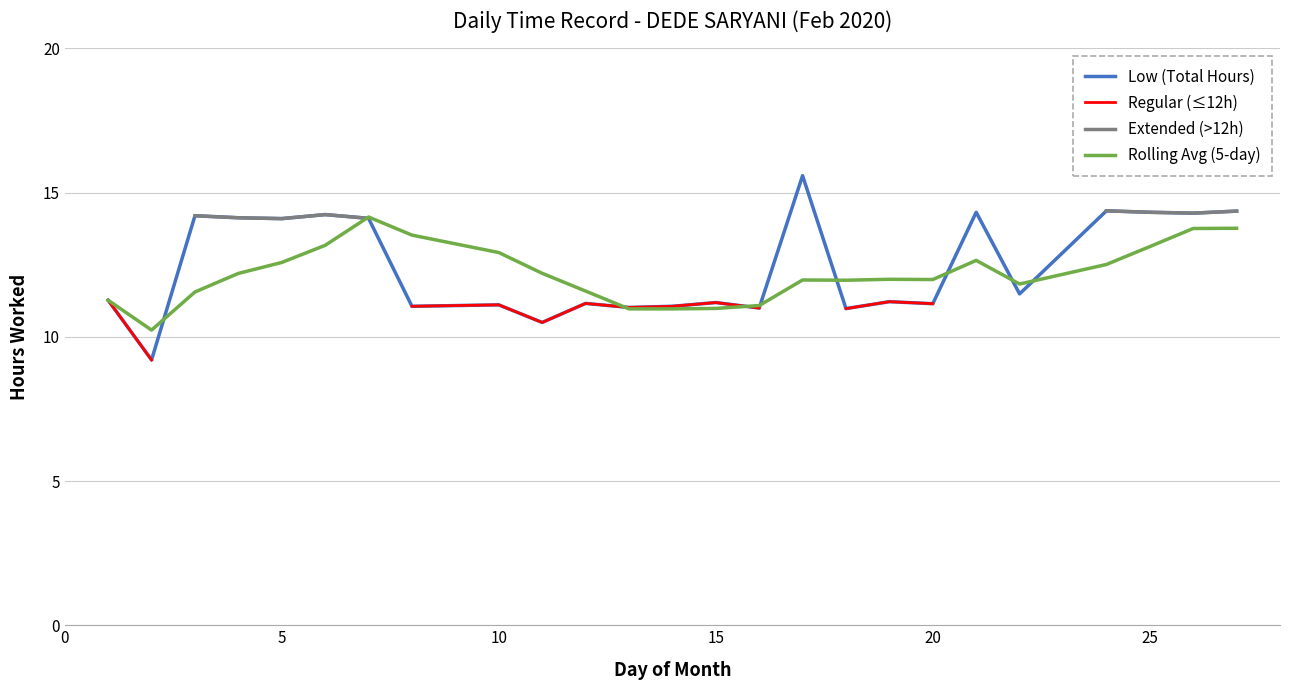

The value of Low (Total Hours) at 20 is 11.2. True or false?

True